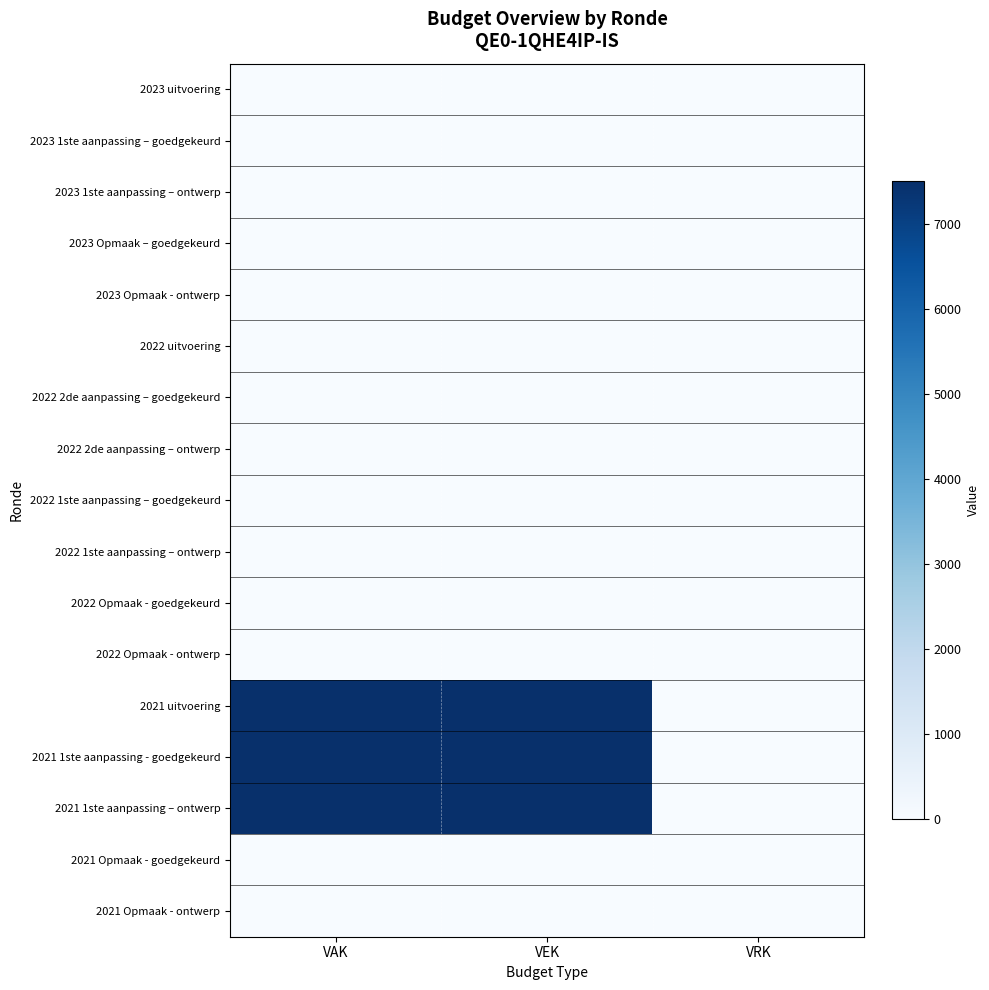

Reading right to left, what are all the values shown in this chart?

2023 uitvoering: VRK=0	VEK=0	VAK=0
2023 1ste aanpassing – goedgekeurd: VRK=0	VEK=0	VAK=0
2023 1ste aanpassing – ontwerp: VRK=0	VEK=0	VAK=0
2023 Opmaak – goedgekeurd: VRK=0	VEK=0	VAK=0
2023 Opmaak - ontwerp: VRK=0	VEK=0	VAK=0
2022 uitvoering: VRK=0	VEK=0	VAK=0
2022 2de aanpassing – goedgekeurd: VRK=0	VEK=0	VAK=0
2022 2de aanpassing – ontwerp: VRK=0	VEK=0	VAK=0
2022 1ste aanpassing – goedgekeurd: VRK=0	VEK=0	VAK=0
2022 1ste aanpassing – ontwerp: VRK=0	VEK=0	VAK=0
2022 Opmaak - goedgekeurd: VRK=0	VEK=0	VAK=0
2022 Opmaak - ontwerp: VRK=0	VEK=0	VAK=0
2021 uitvoering: VRK=0	VEK=7500	VAK=7500
2021 1ste aanpassing - goedgekeurd: VRK=0	VEK=7500	VAK=7500
2021 1ste aanpassing – ontwerp: VRK=0	VEK=7500	VAK=7500
2021 Opmaak - goedgekeurd: VRK=0	VEK=0	VAK=0
2021 Opmaak - ontwerp: VRK=0	VEK=0	VAK=0